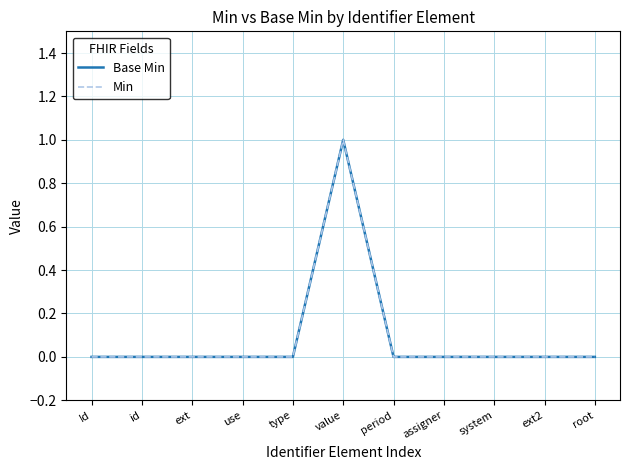

Which label corresponds to the smallest value in the chart?

Id